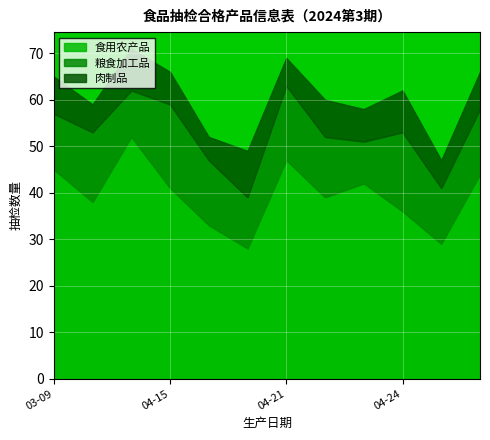

At which category does the chart reach its peak across all series?

2024-04-13